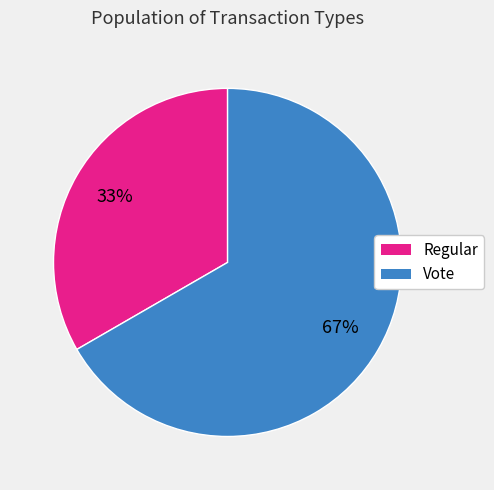

To the nearest percent, what is the average slice percentage?

50%